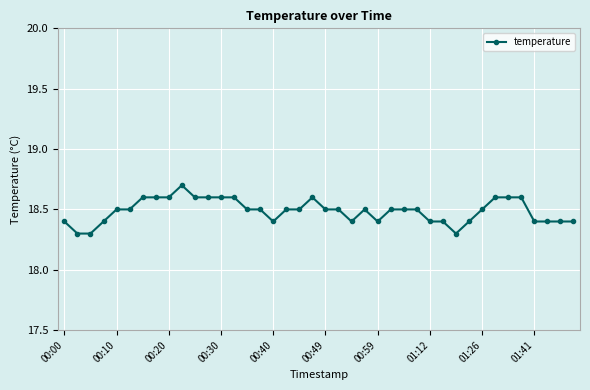

What is the difference between the maximum and minimum values?

0.4